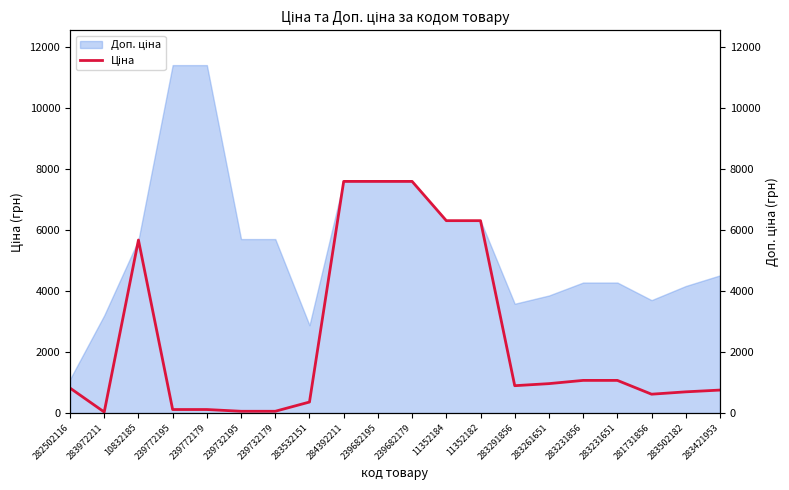

How many data points are above 895?

10